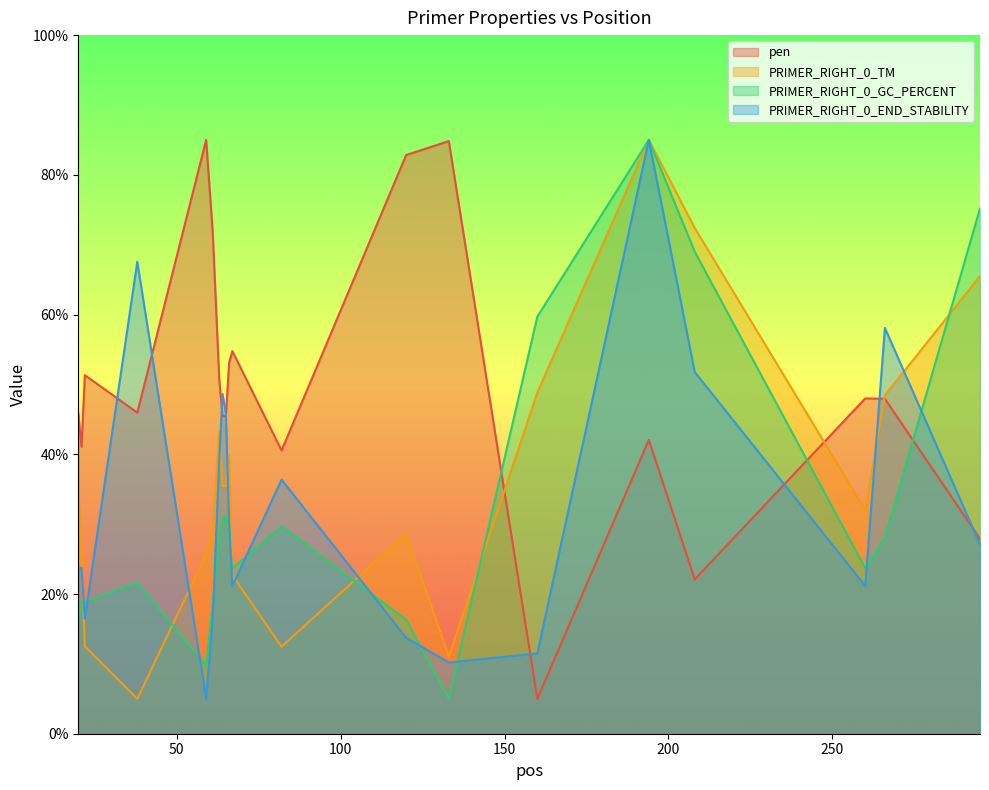

What is the maximum value shown in the chart?

85.0